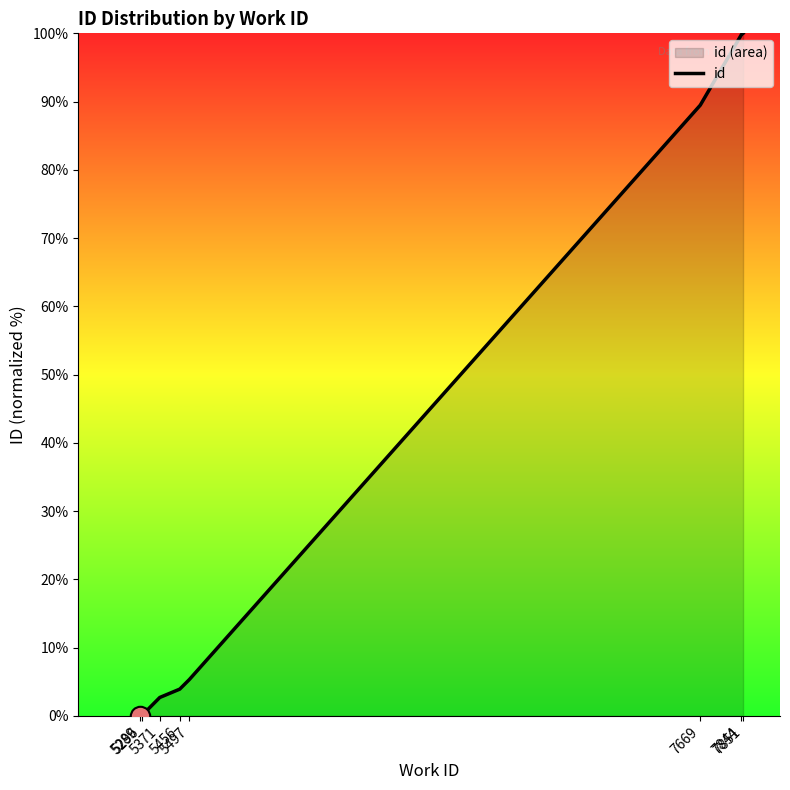

Reading right to left, list all the values displayed in this chart.

100.0	99.8	99.8	89.5	5.3	3.9	2.7	0.1	0.0	0.0